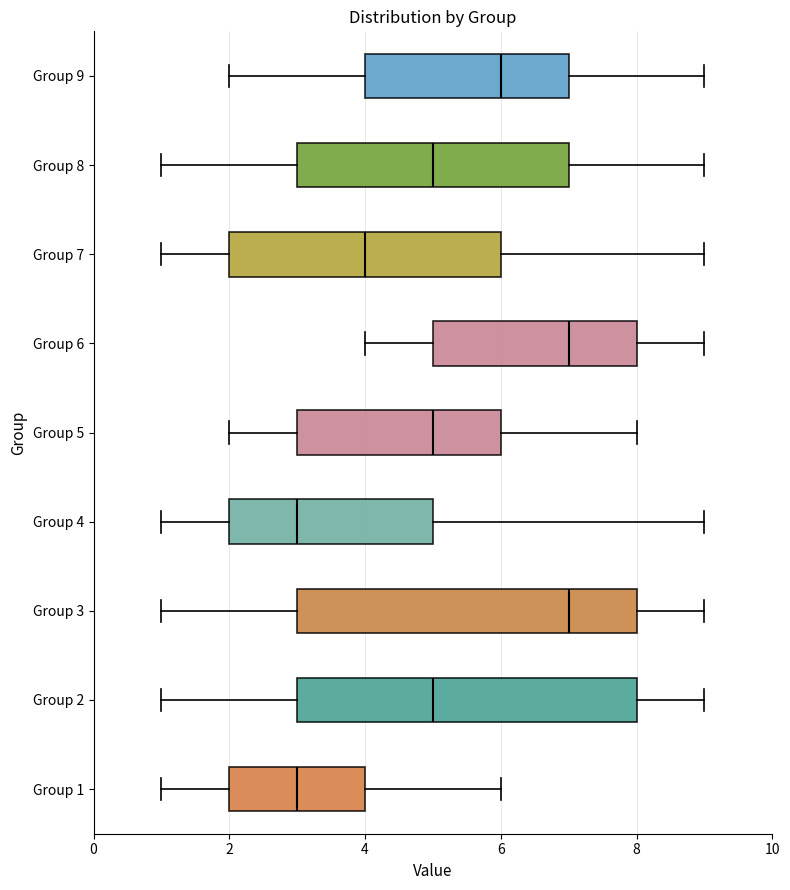

Reading bottom to top, read every box against the x-axis: the position of its median line, the range the box covers, and the ends of its whiskers. The values are not printed on the chart, so give them approximately, as read against the axis.

Group 1: median 3, box 2 to 4, whiskers 1 to 6
Group 2: median 5, box 3 to 8, whiskers 1 to 9
Group 3: median 7, box 3 to 8, whiskers 1 to 9
Group 4: median 3, box 2 to 5, whiskers 1 to 9
Group 5: median 5, box 3 to 6, whiskers 2 to 8
Group 6: median 7, box 5 to 8, whiskers 4 to 9
Group 7: median 4, box 2 to 6, whiskers 1 to 9
Group 8: median 5, box 3 to 7, whiskers 1 to 9
Group 9: median 6, box 4 to 7, whiskers 2 to 9